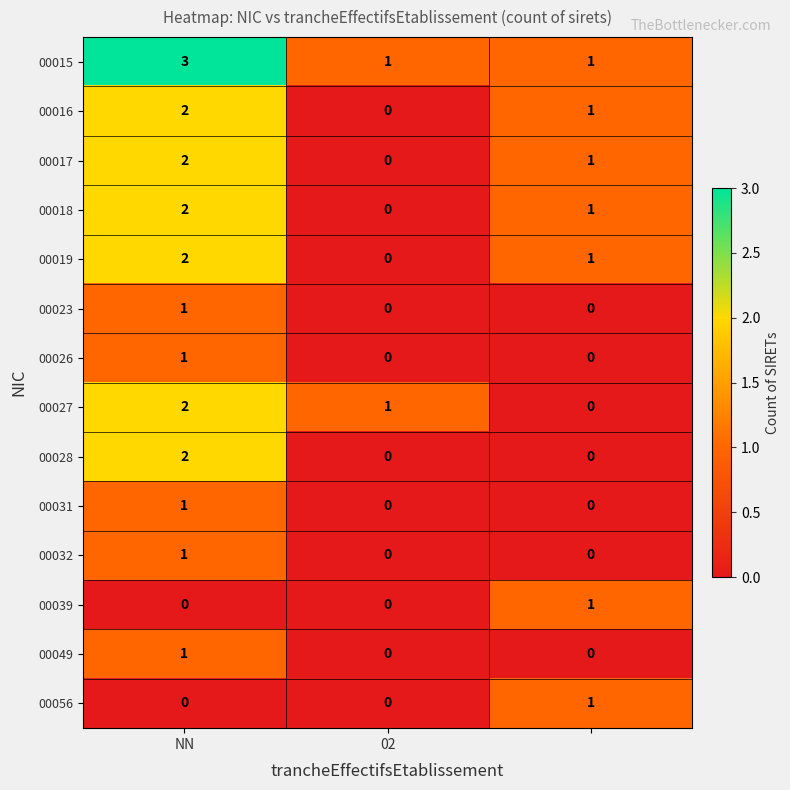

How many 00032 values are between 0 and 1?

3